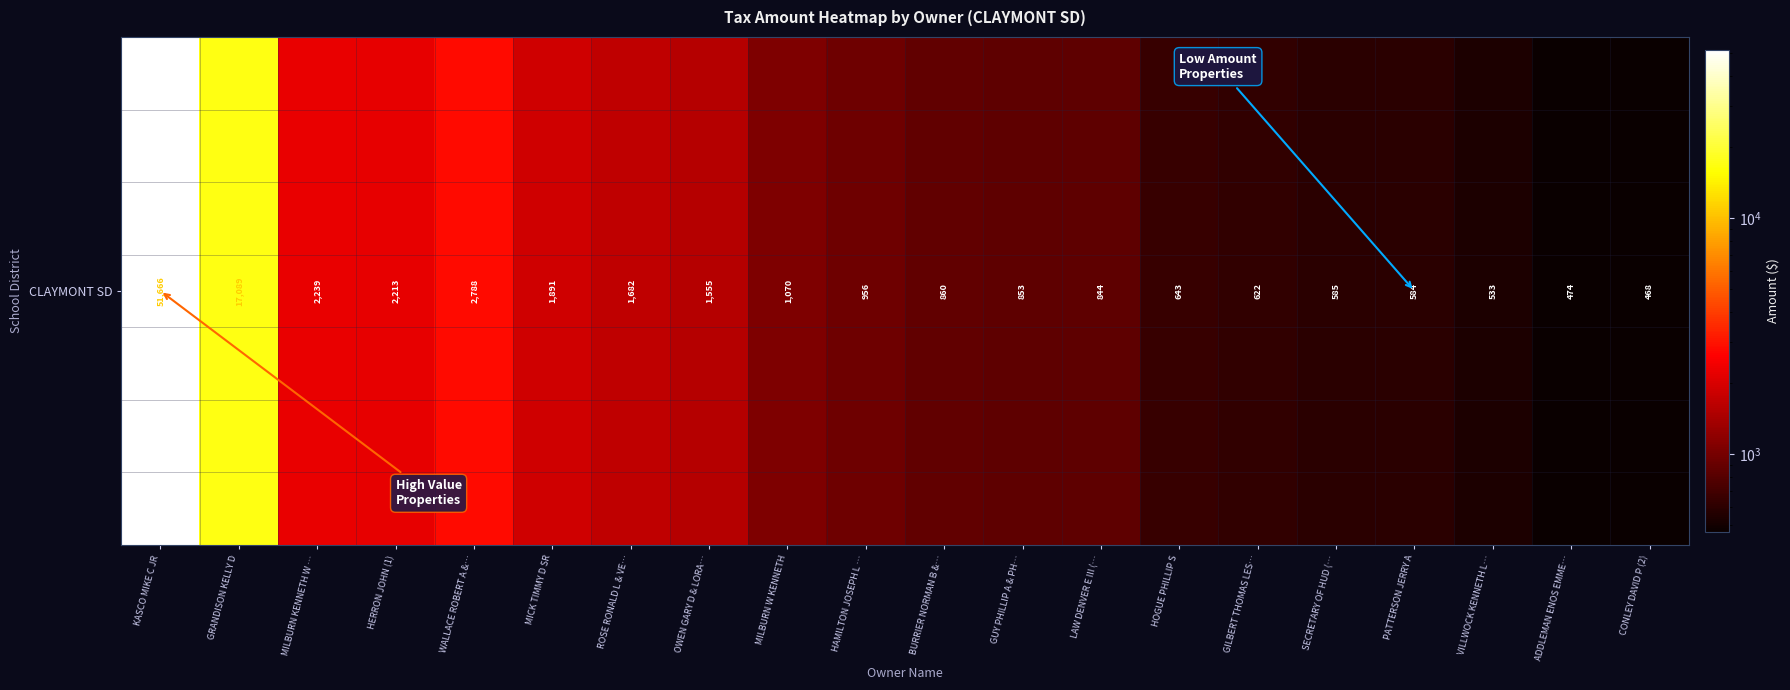

List the labels in order of value, largest first.

KASCO MIKE C JR, GRANDISON KELLY D, WALLACE ROBERT A &…, MILBURN KENNETH W …, HERRON JOHN (1), MICK TIMMY D SR, ROSE RONALD L & VE…, OWEN GARY D & LORA…, MILBURN W KENNETH, HAMILTON JOSEPH L …, BURRIER NORMAN B &…, GUY PHILLIP A & PH…, LAW DENVER E III (…, HOGUE PHILLIP S, GILBERT THOMAS LES…, SECRETARY OF HUD (…, PATTERSON JERRY A, VILLWOCK KENNETH L…, ADDLEMAN ENOS EMME…, CONLEY DAVID P (2)